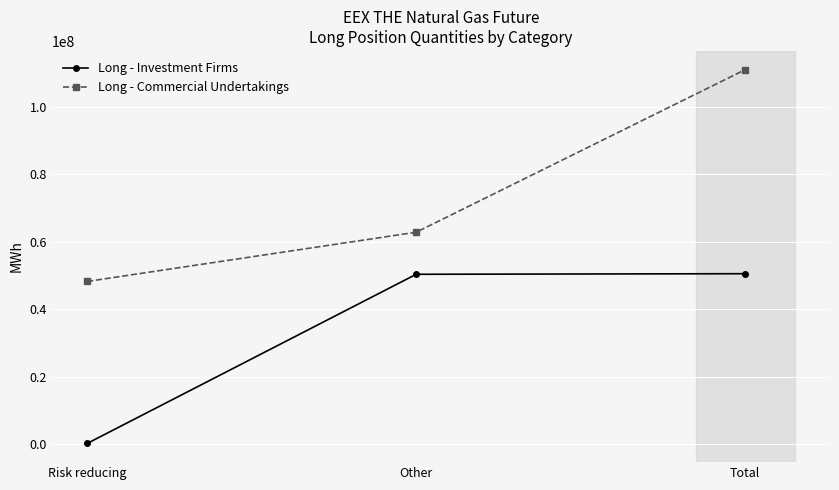

Between Risk reducing and Total, which series saw the biggest shift?

Long - Commercial Undertakings